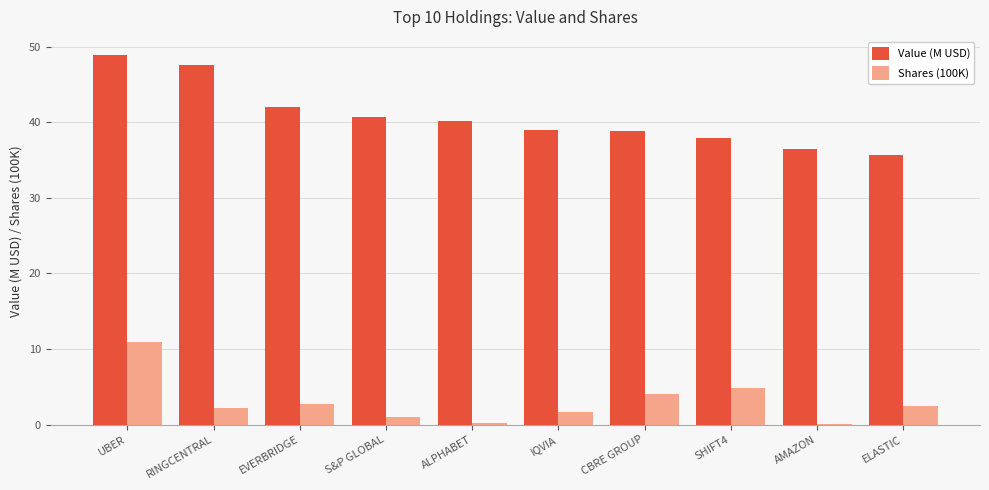

What is the total value across all series at SHIFT4?

42.7